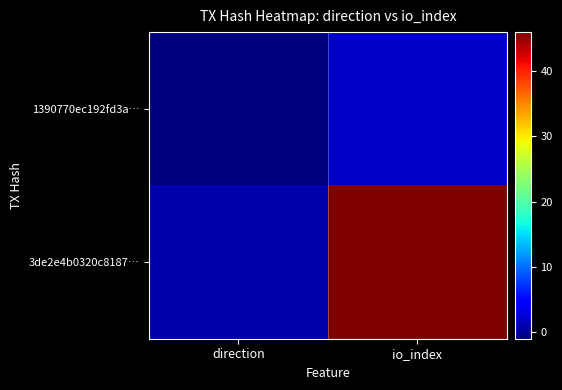

At how many categories does at least one series exceed 2?

1